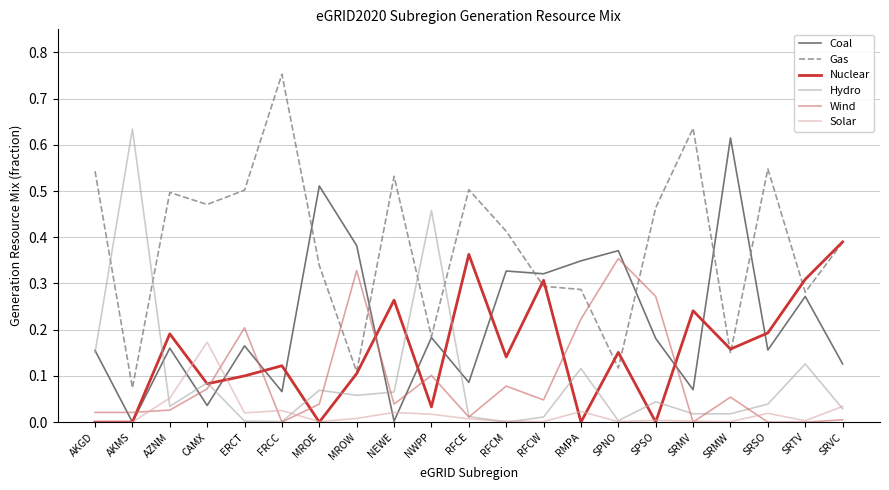

What are all the series names shown in the legend?

Coal, Gas, Nuclear, Hydro, Wind, Solar